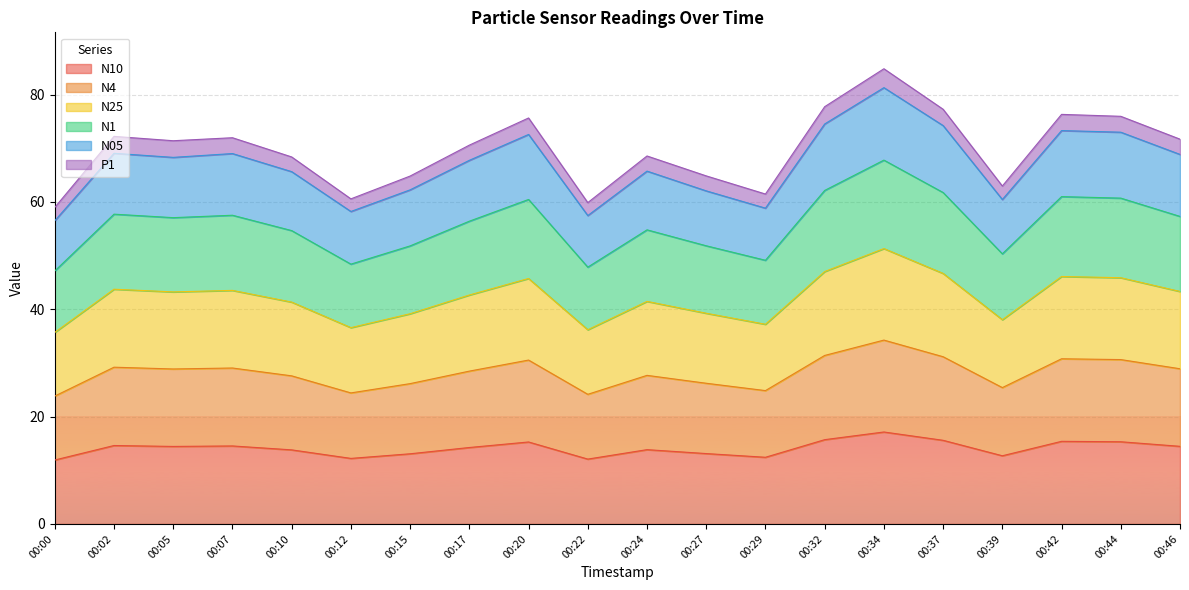

What is the total value across all series at 00:27?

64.8